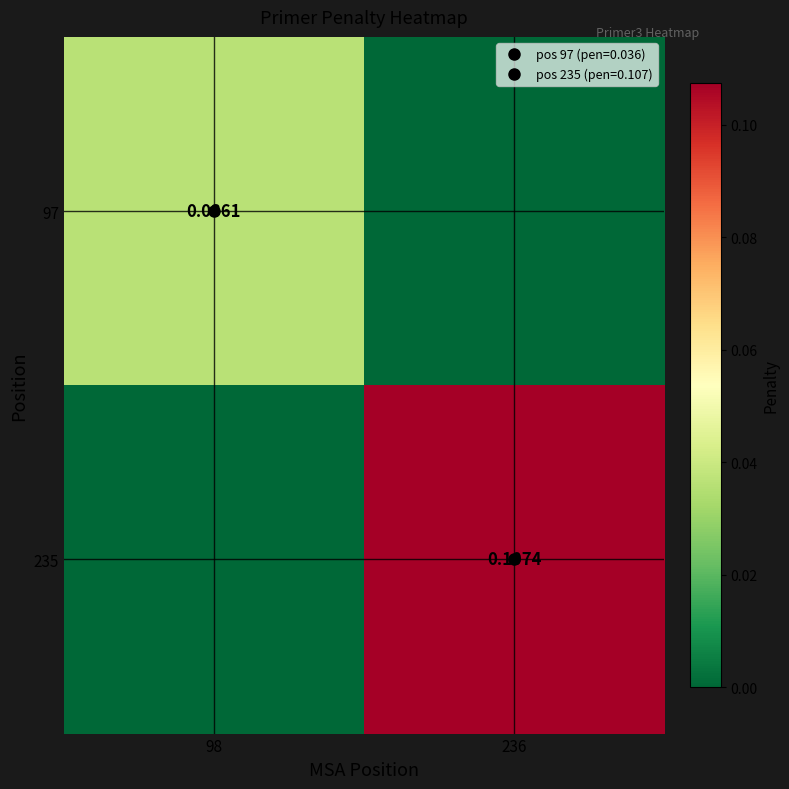

At 98, list the series in order from largest to smallest.

97, 235